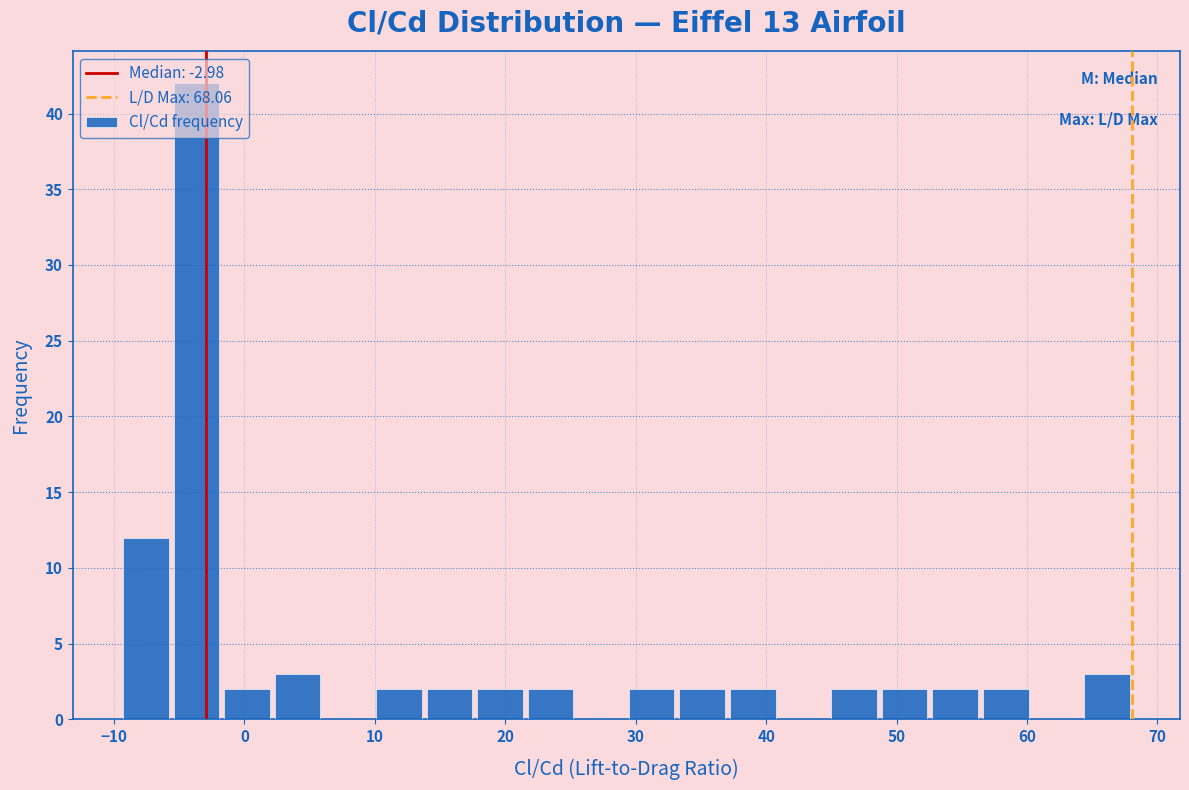

Read against the x-axis, roughly where is the centre of the tallest bar?

-4